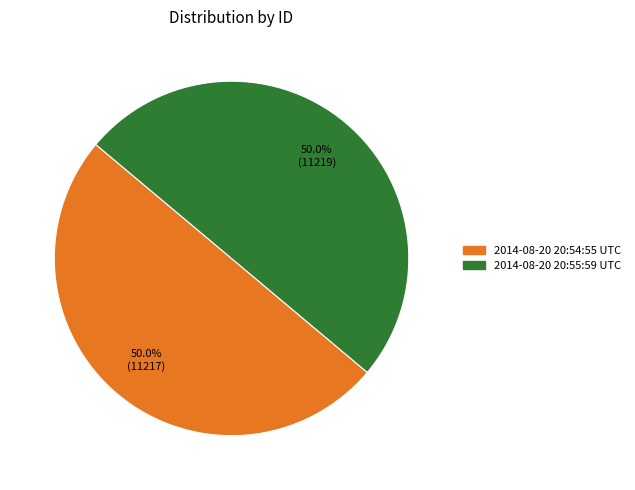

Approximately how many times larger is the value at 2014-08-20 20:55:59 UTC compared to 2014-08-20 20:54:55 UTC?

1.0